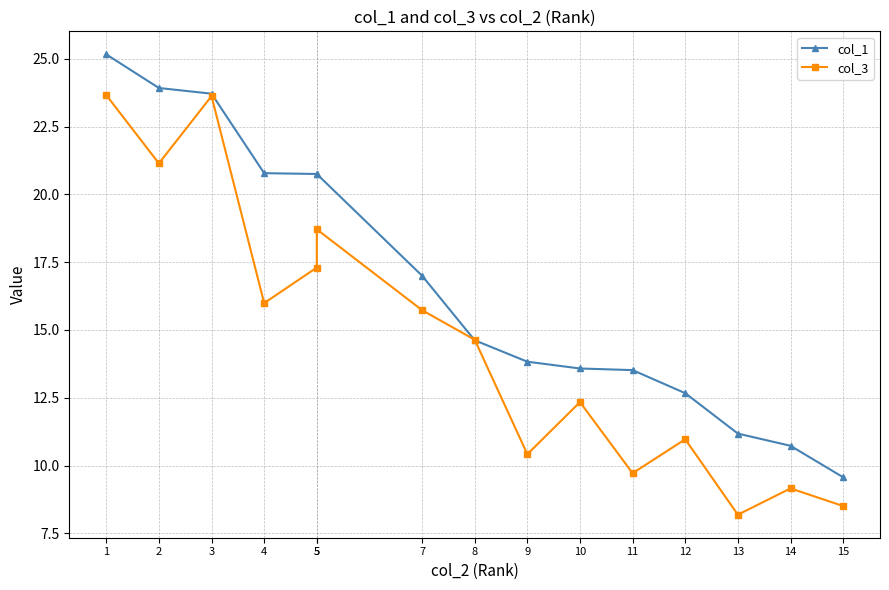

True or false: col_3 has more than 2 interior local peaks.

True